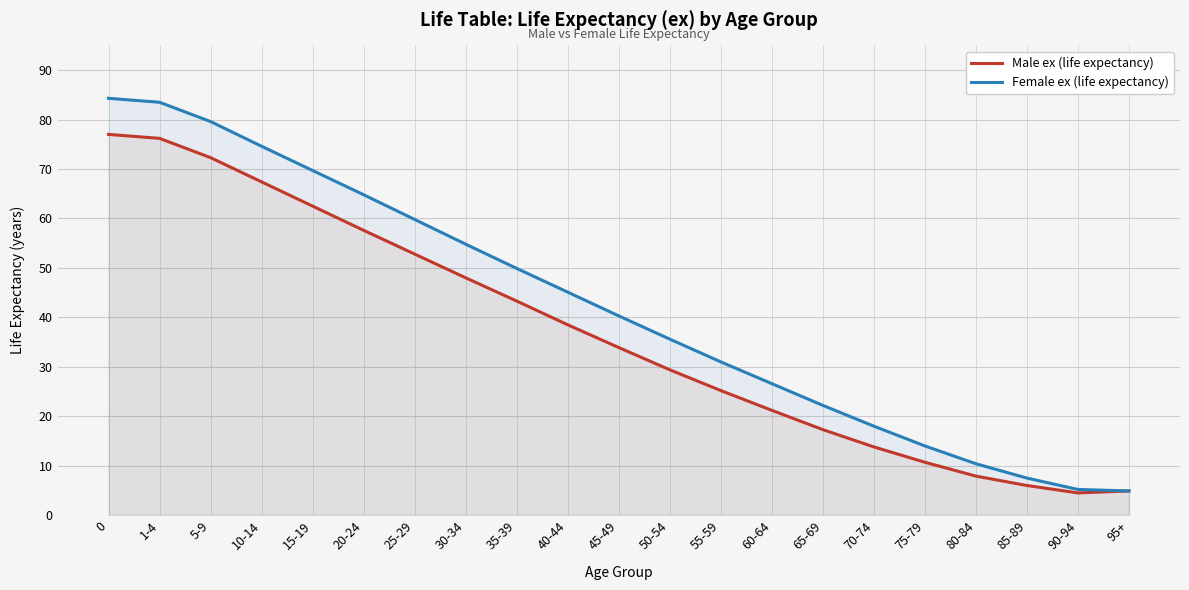

What are all the series names shown in the legend?

Male ex (life expectancy), Female ex (life expectancy)